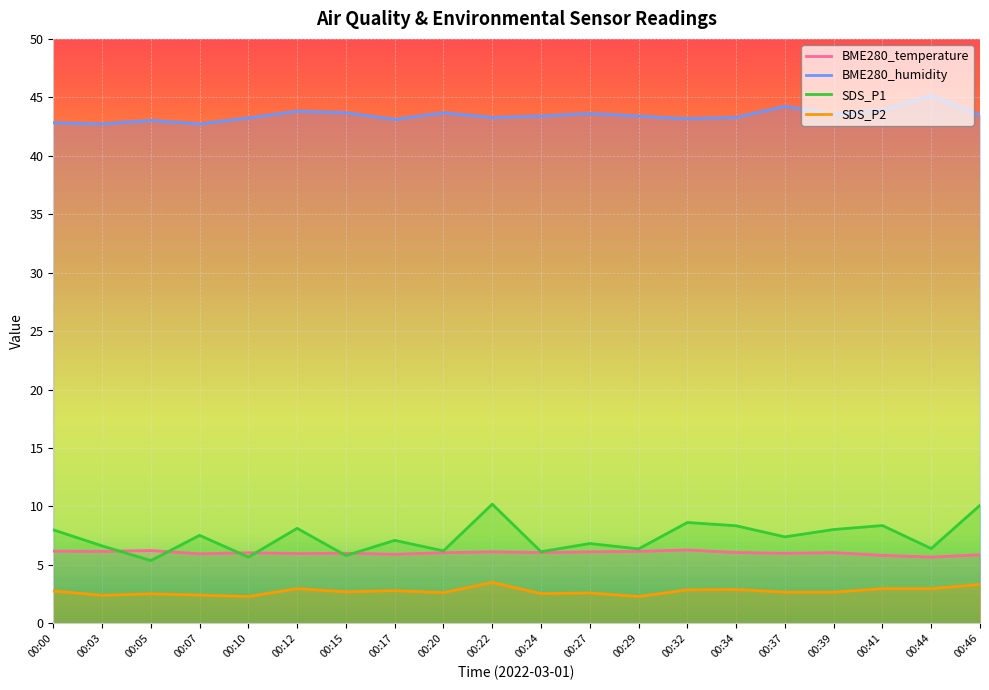

What value does the SDS_P2 series have at 00:44?

3.0